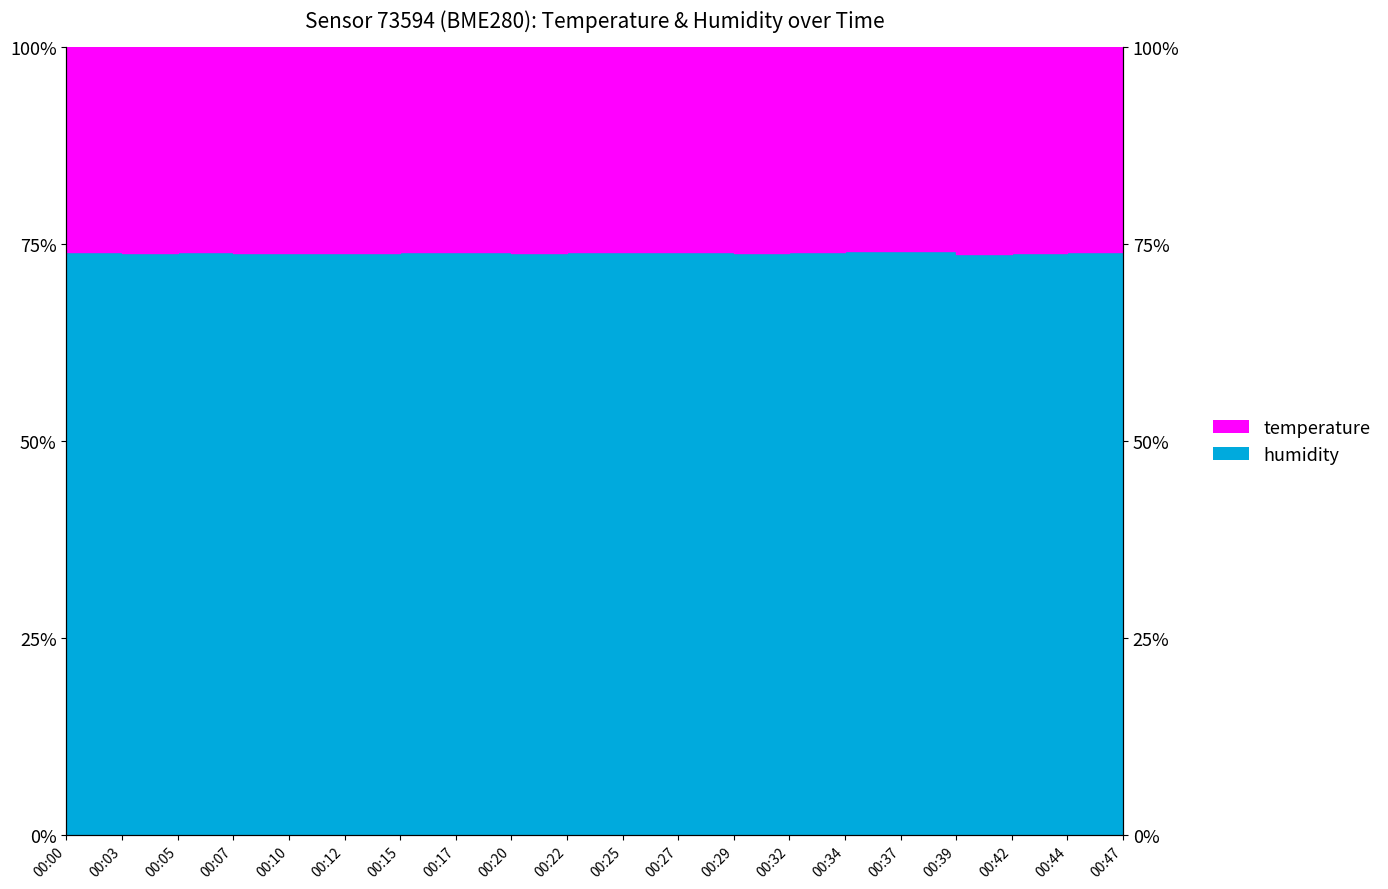

How many points are higher than both their immediate neighbors (excluding endpoints)?

4